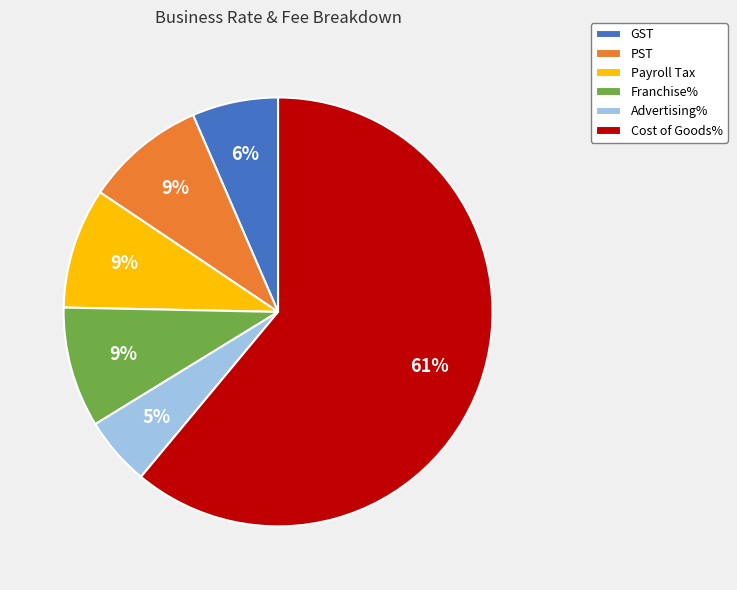

Which has a higher value, Franchise% or GST?

Franchise%